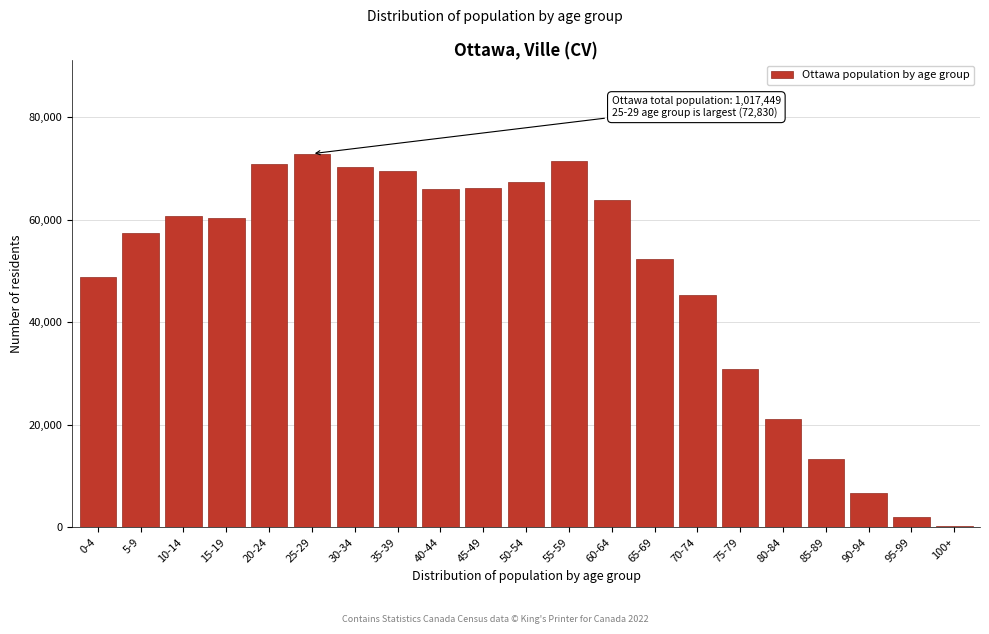

Where is the data nearest to the value 36552?

75-79